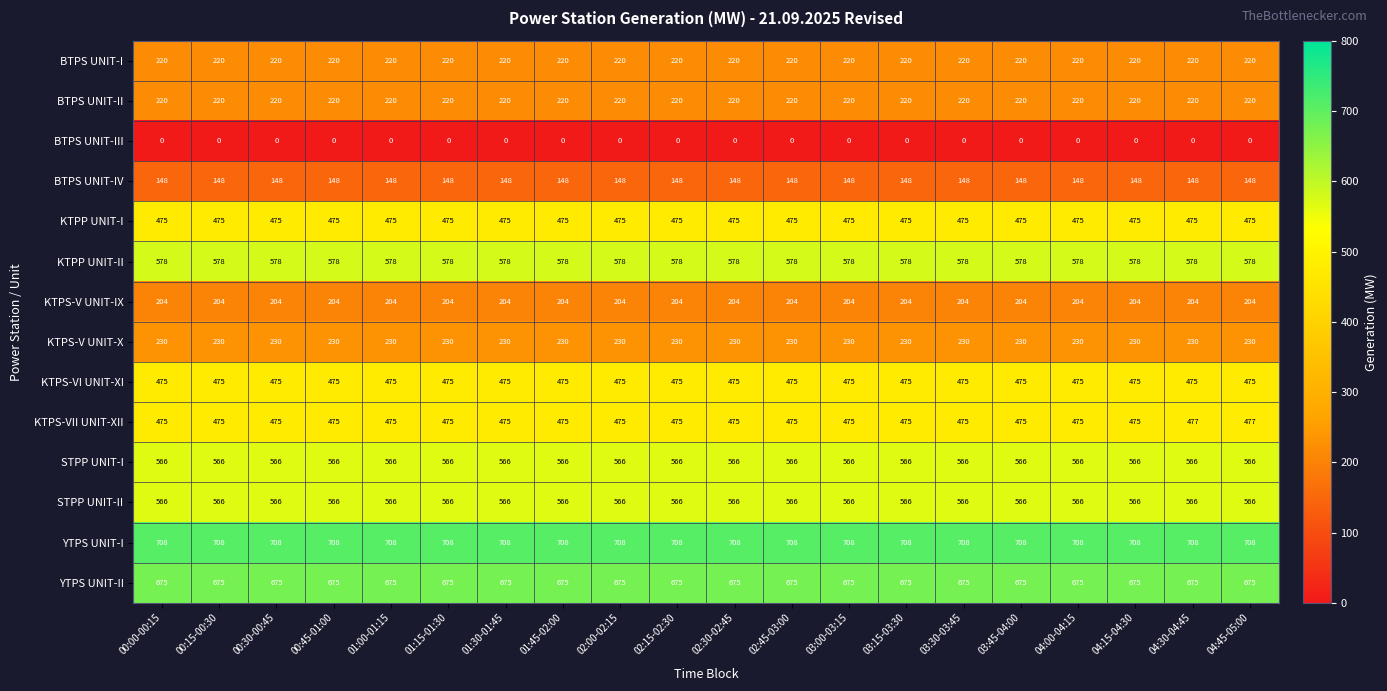

Which series has the widest spread of values?

KTPS-VII UNIT-XII